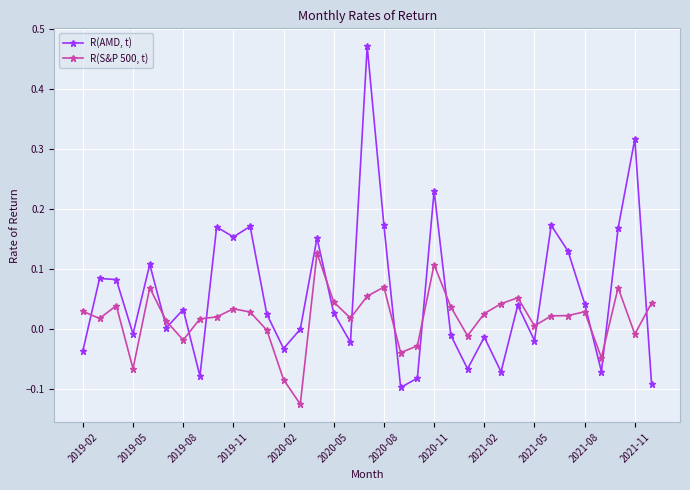

Which series has the widest spread of values?

R(AMD, t)